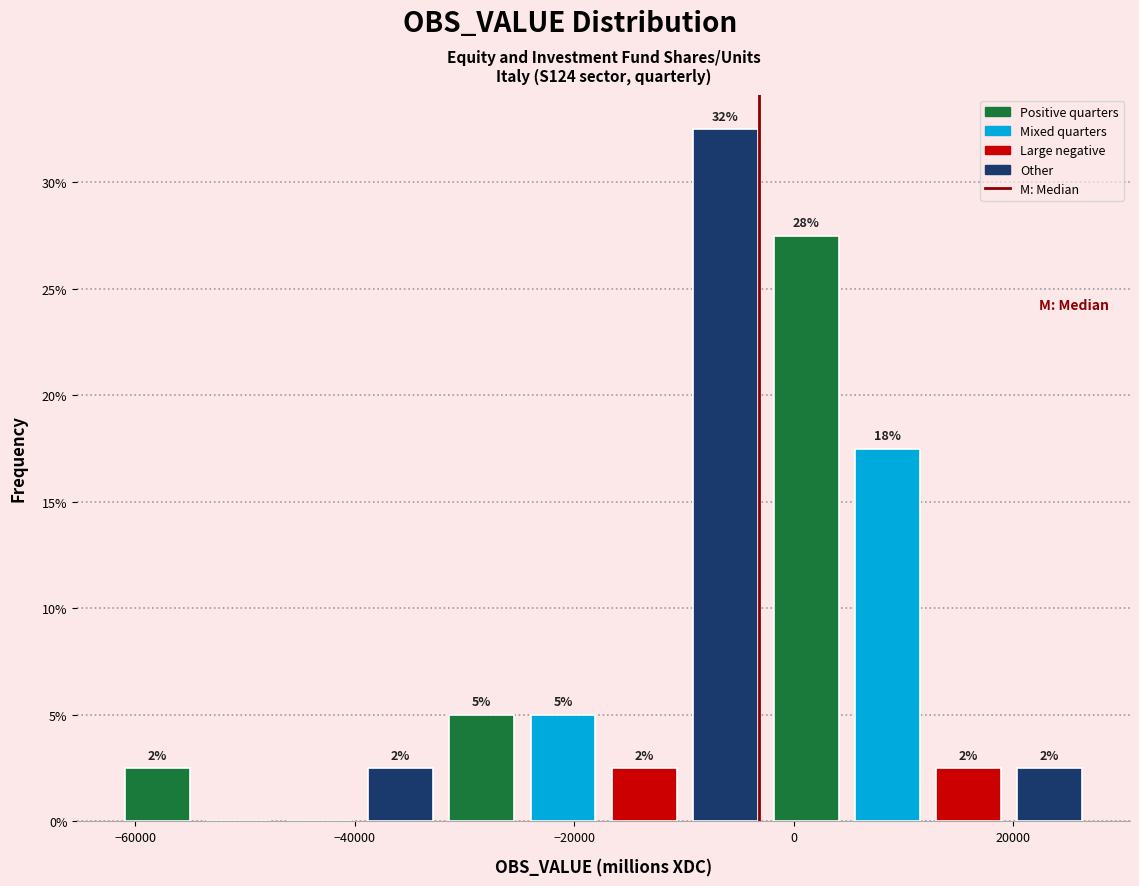

Read against the x-axis, roughly where is the centre of the tallest bar?

-6000